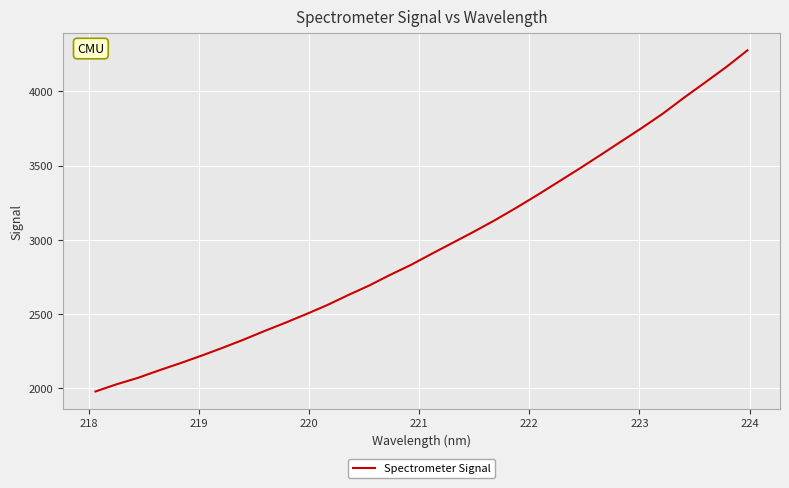

What is the difference between the second highest and second lowest values?

2139.4